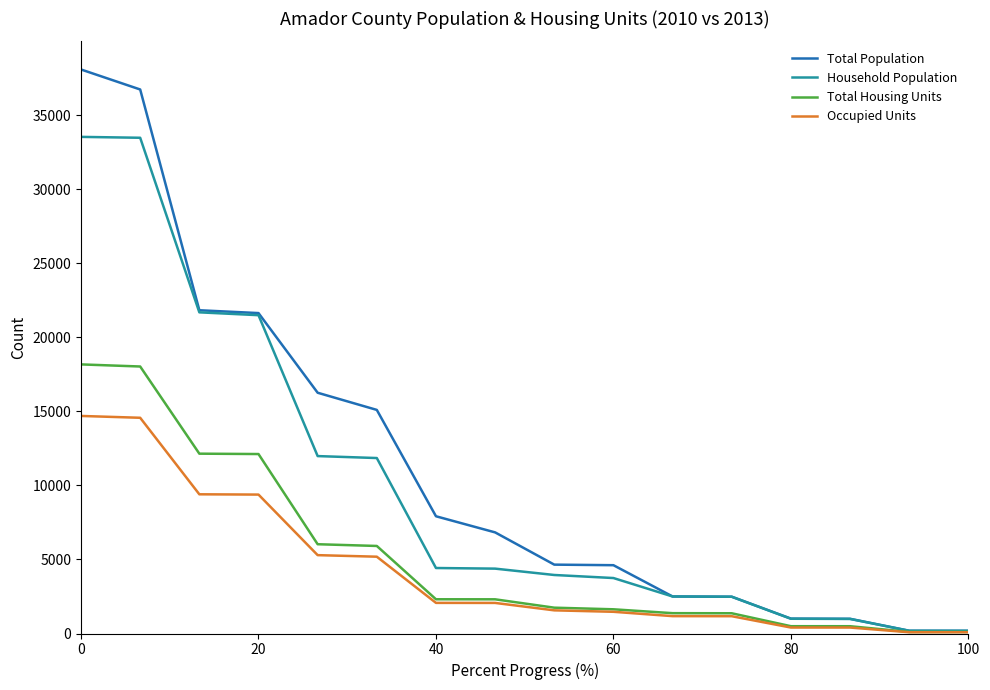

Which series has the largest range (max minus min)?

Total Population